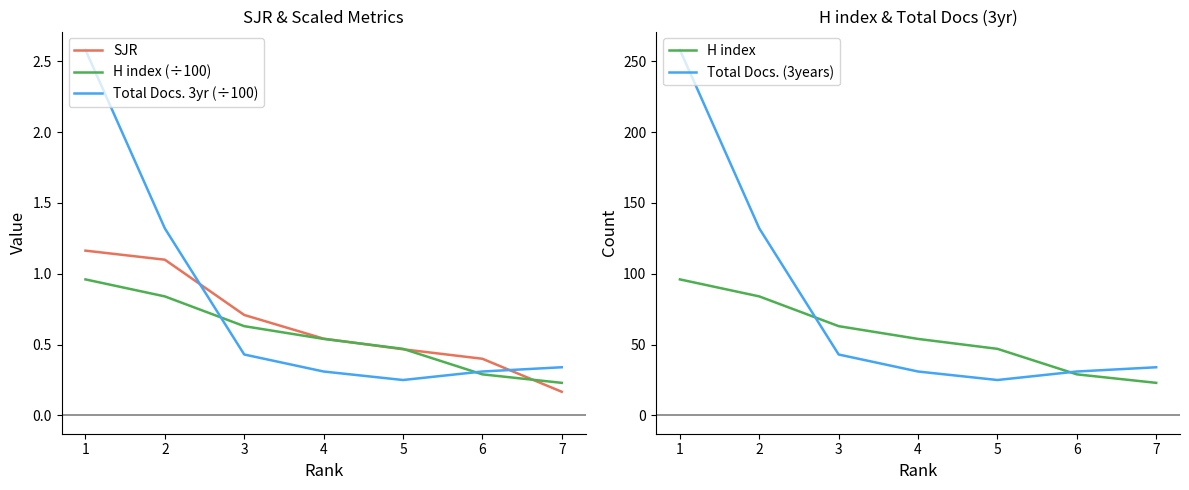

True or false: Total Docs. 3yr (÷100) and H index intersect in this chart.

False